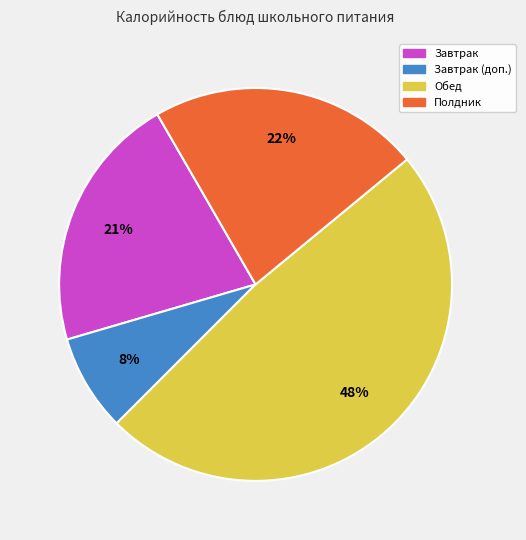

Is there any slice that represents more than half of the pie?

No